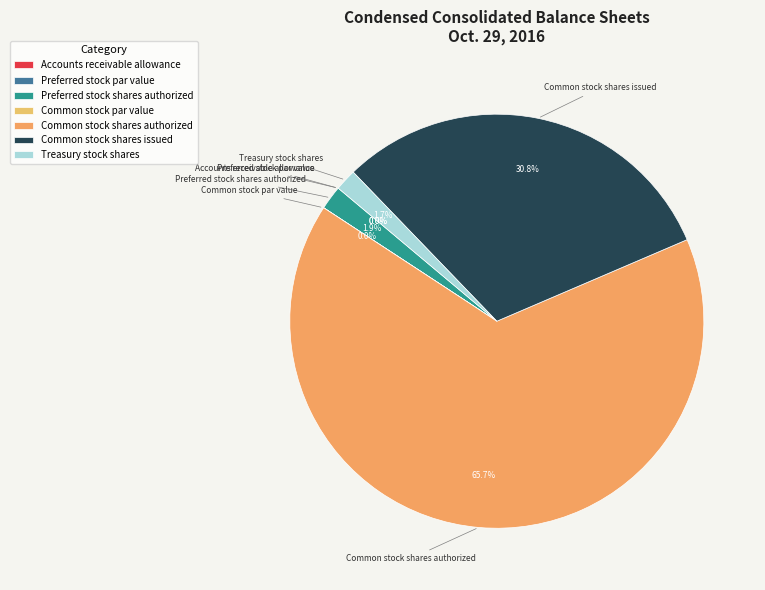

Is it true that Common stock shares authorized is 66% of the pie?

True